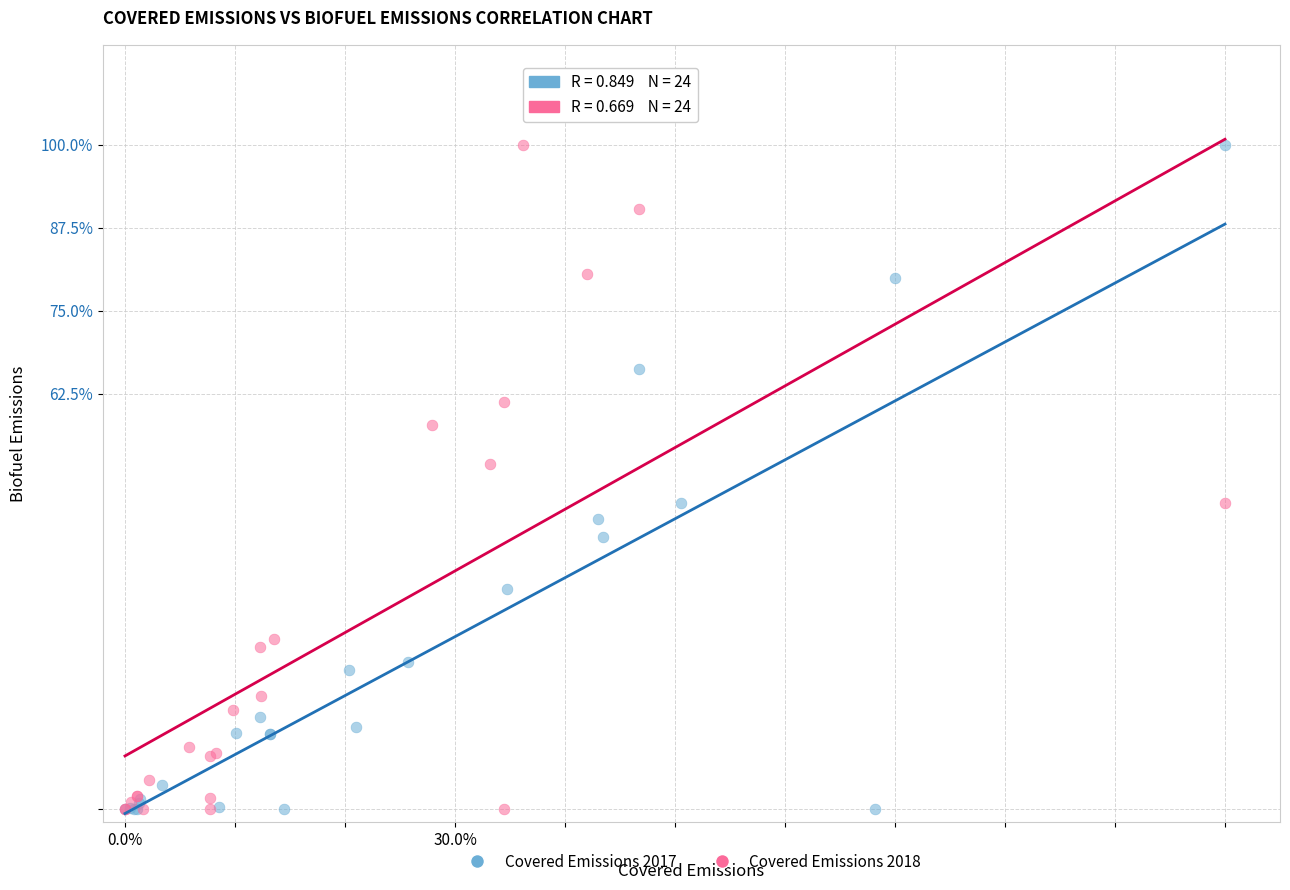

What are all the series names shown in the legend?

Covered Emissions 2017, Covered Emissions 2018